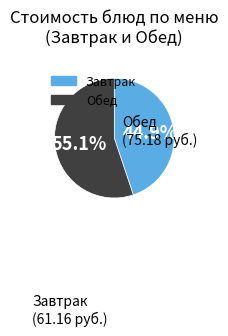

How many segments does this pie chart have?

2